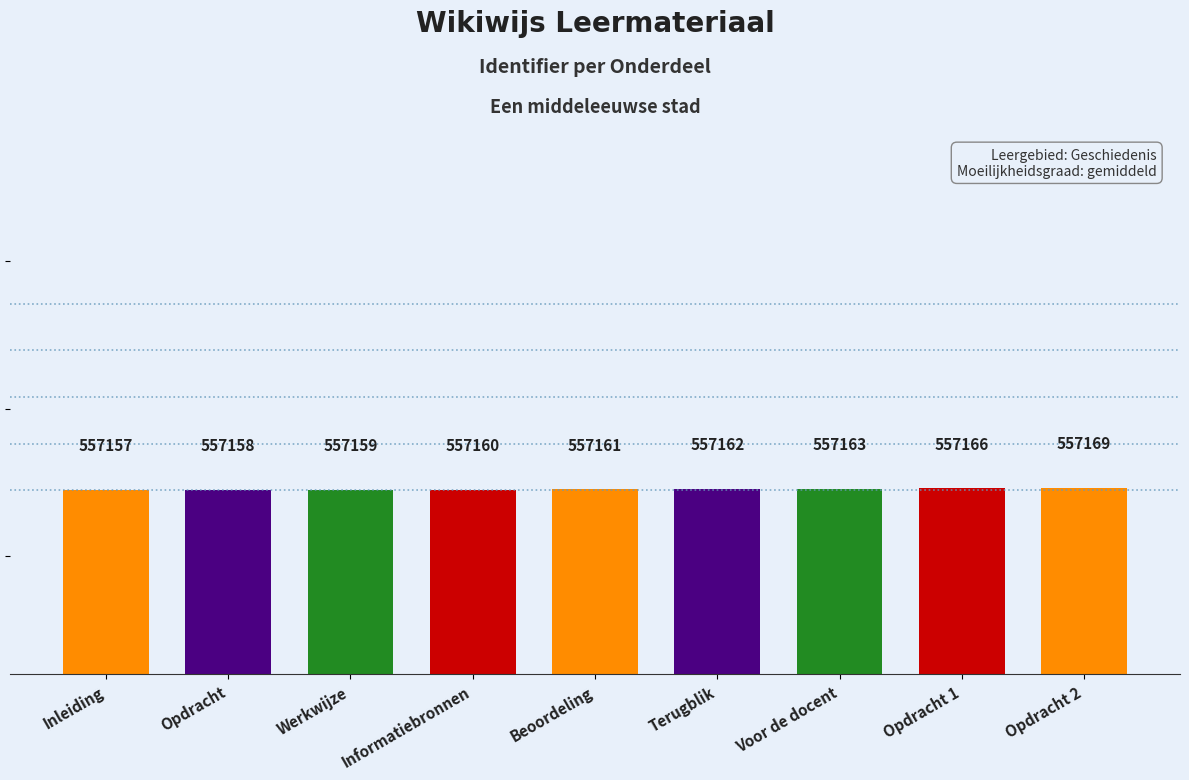

Approximately how many times larger is the value at Opdracht 2 compared to Terugblik?

1.0